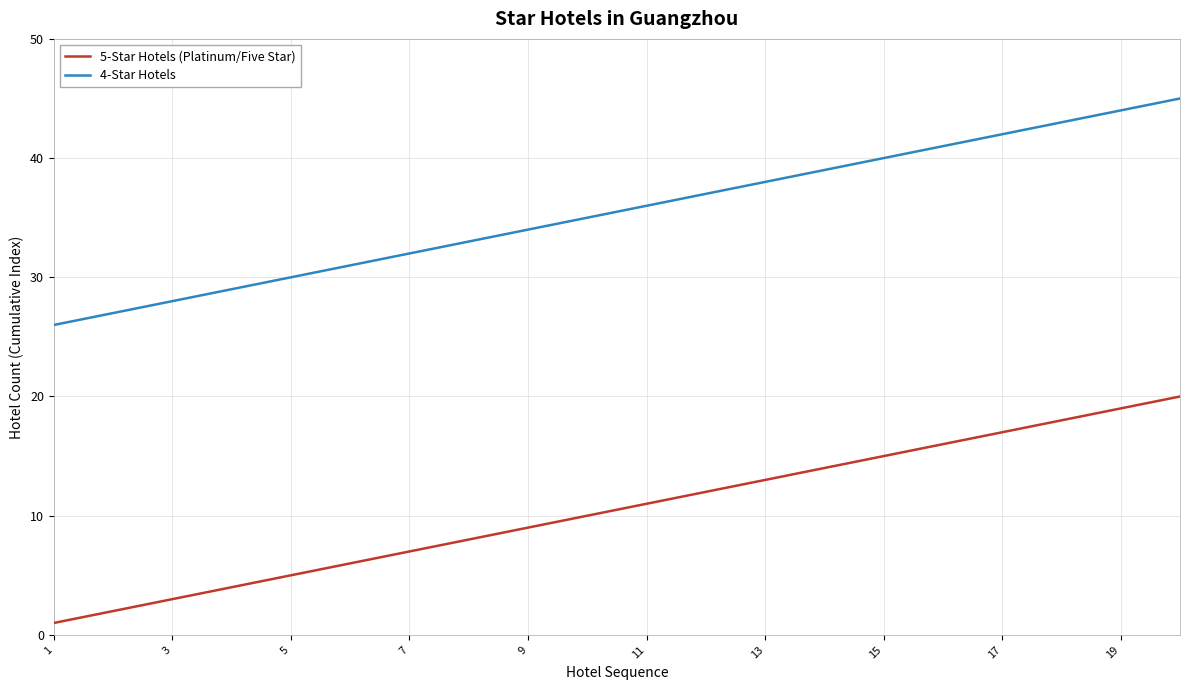

True or false: 4-Star Hotels and 5-Star Hotels (Platinum/Five Star) intersect in this chart.

False